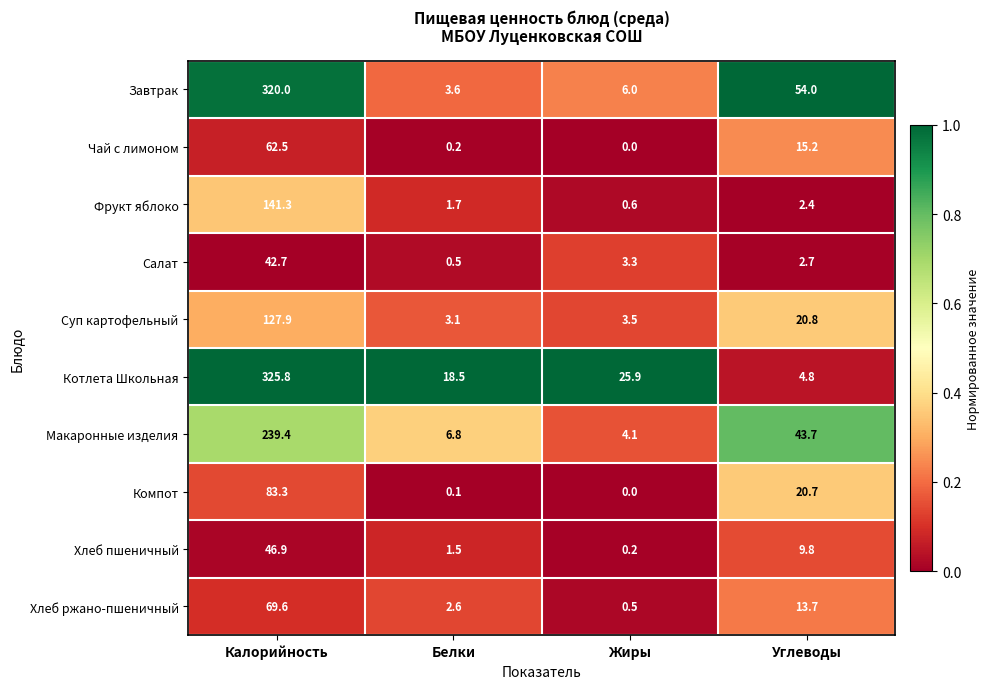

The Суп картофельный series shows 0.9 at Белки. True or false?

False